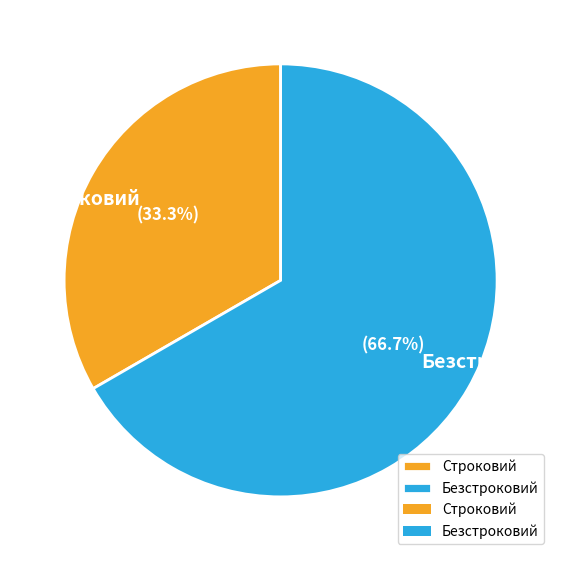

What percentage is the Безстроковий slice, to the nearest percent?

67%